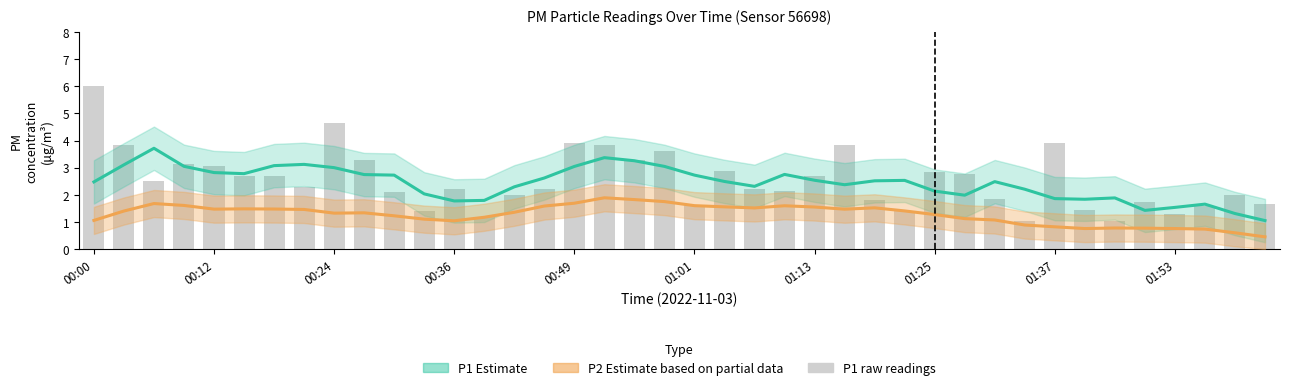

Which series changed the most between 11 and 18?

P1 raw